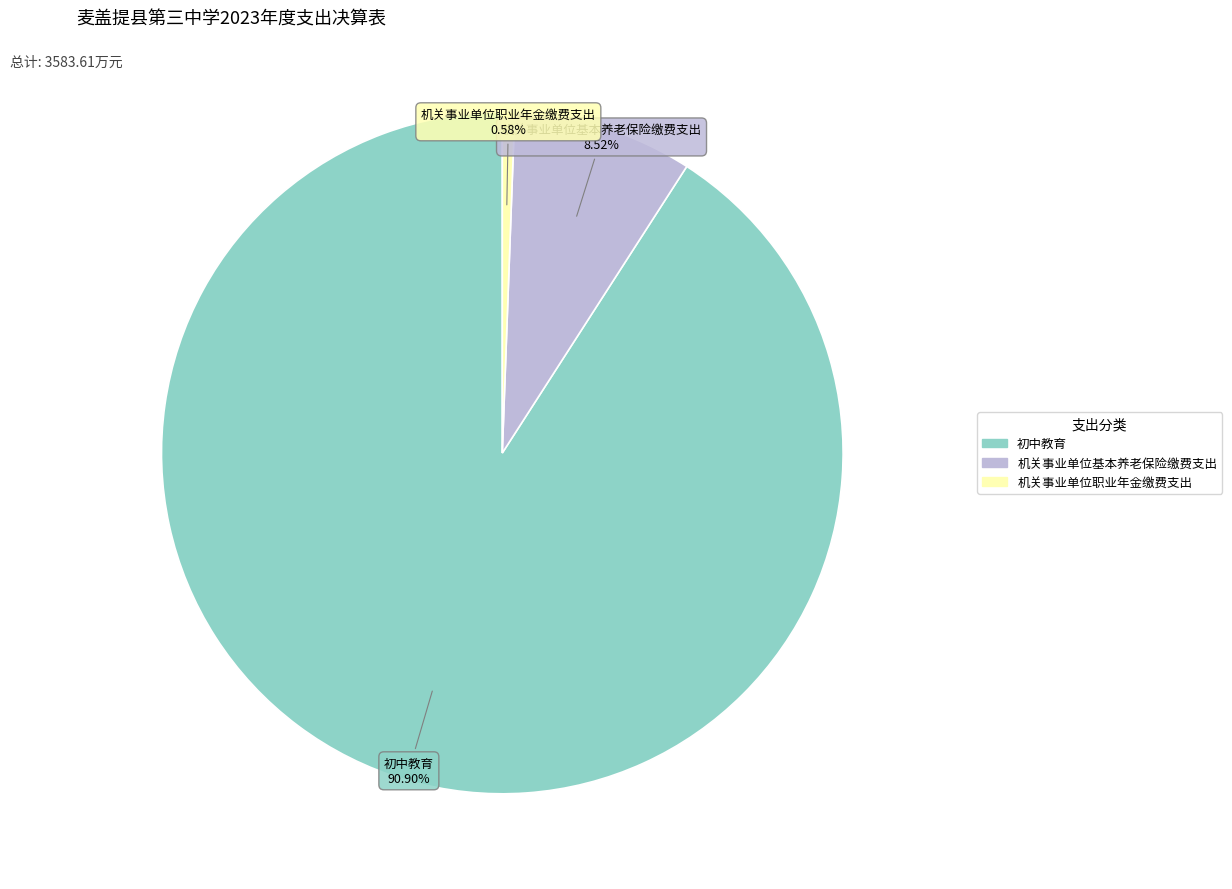

What is the ratio of the value at 机关事业单位基本养老保险缴费支出 to the value at 机关事业单位职业年金缴费支出?

14.7